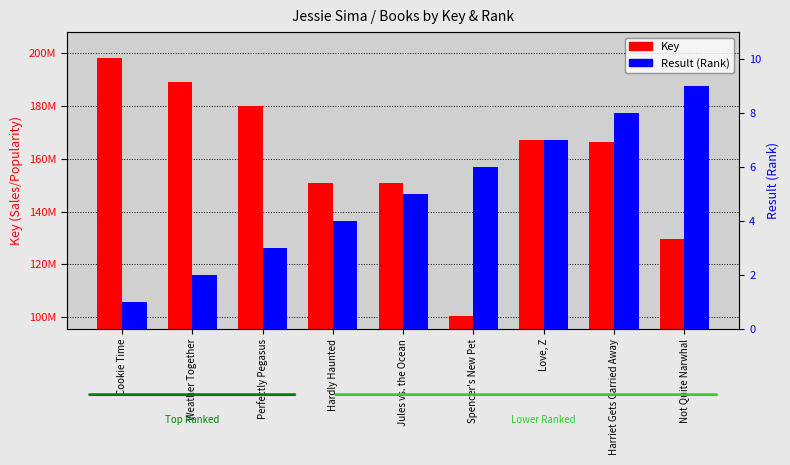

How many categories are shown in the chart?

9